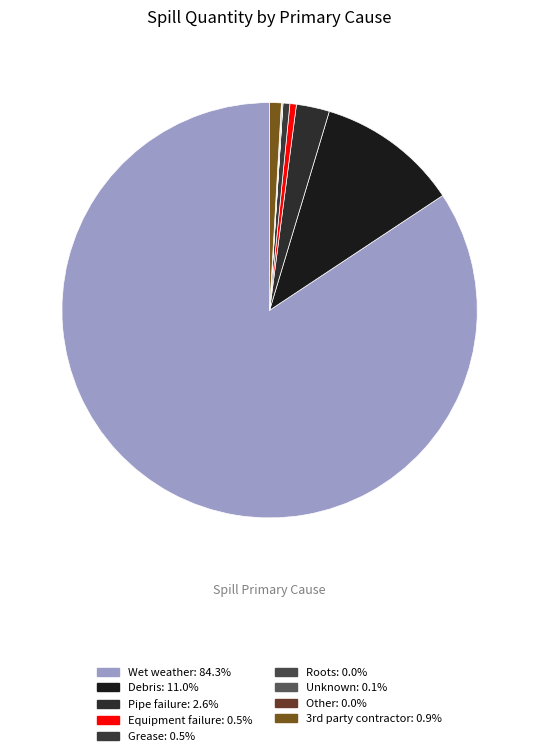

Count the number of slices in the pie.

9